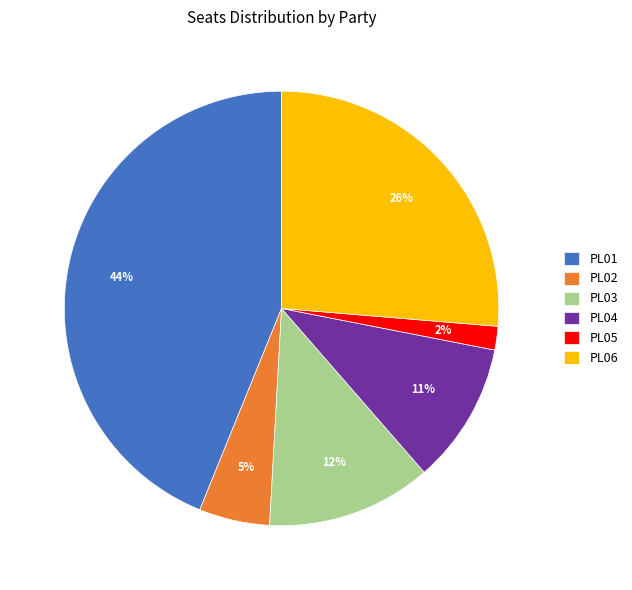

Combined, do PL01 and PL04 account for over 50%?

Yes